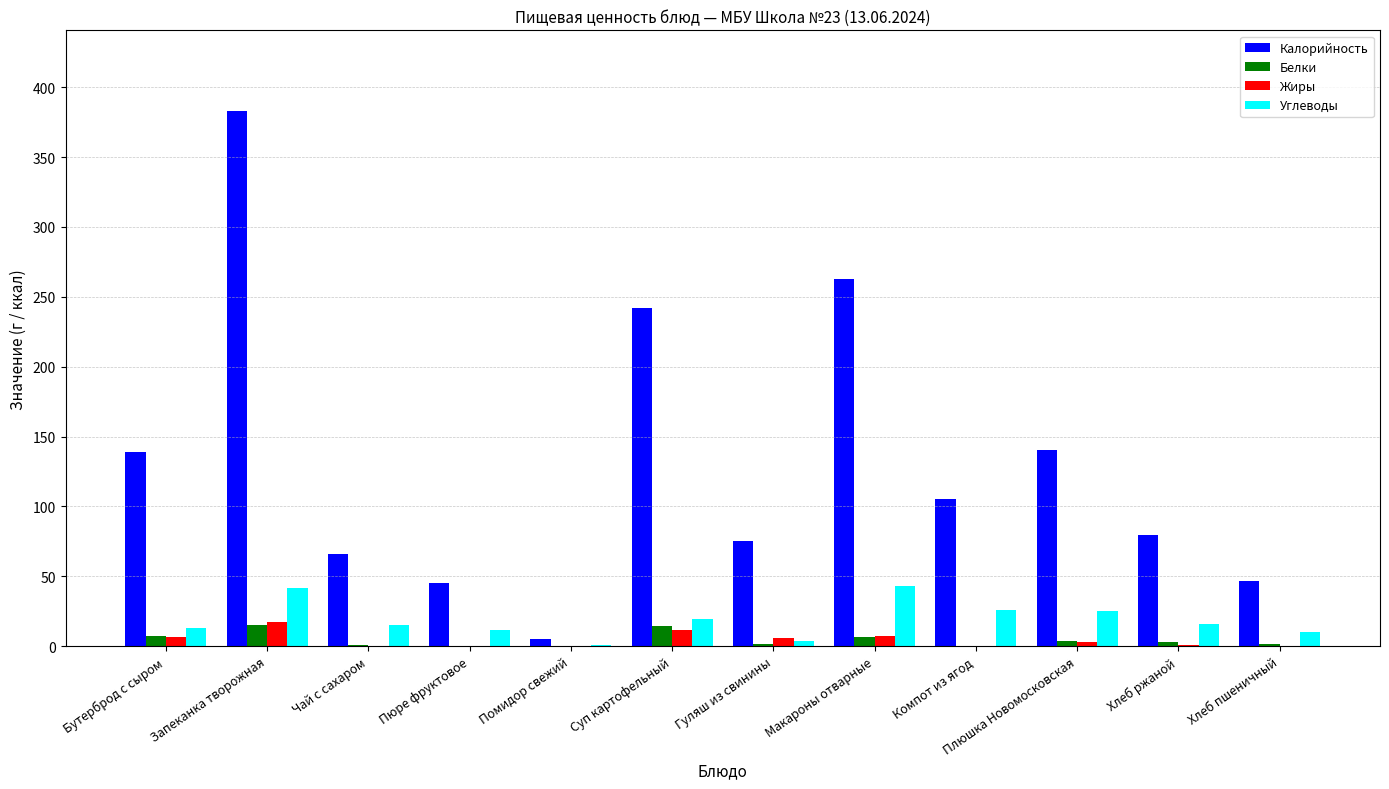

What is the maximum value for Калорийность?

383.2